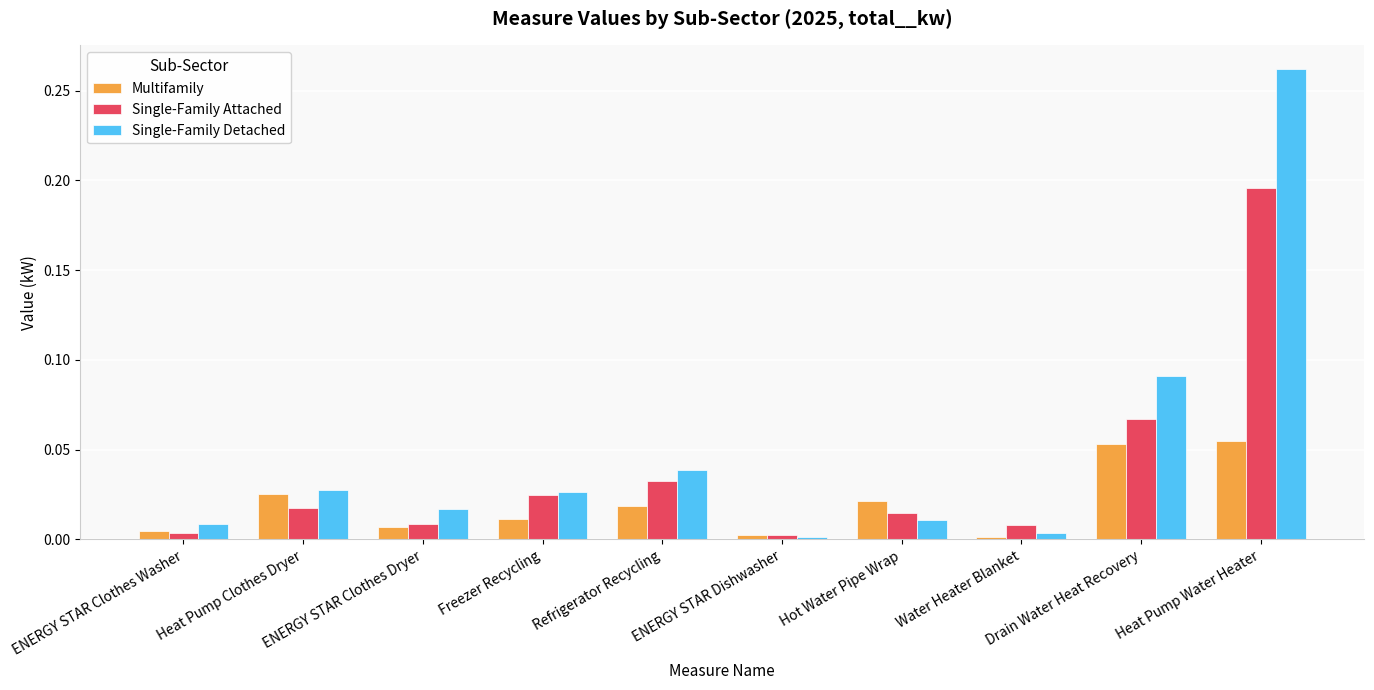

How many series are shown in this chart?

3